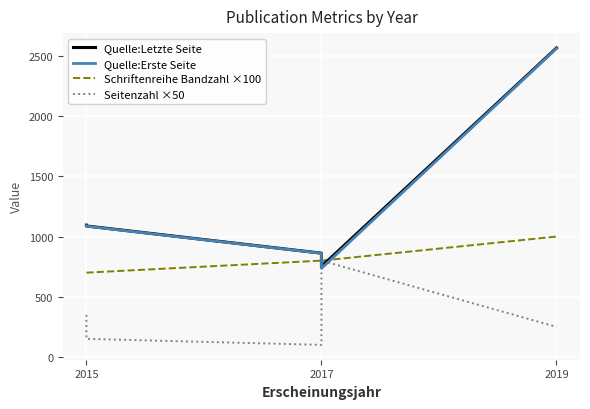

How many data points does each series have?

5